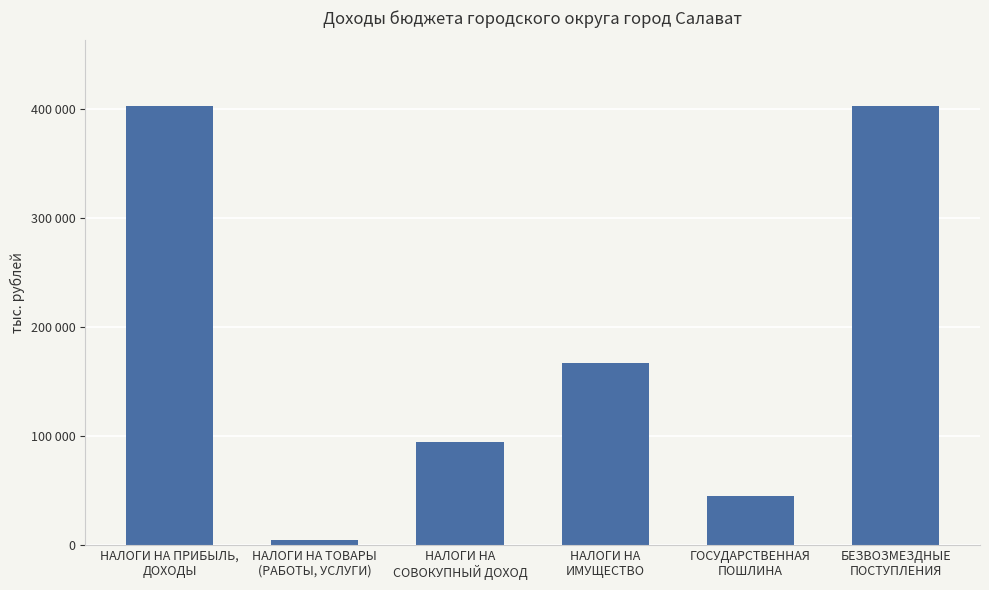

Is it true that the value at НАЛОГИ НА ТОВАРЫ
(РАБОТЫ, УСЛУГИ) is 2900.2?

False